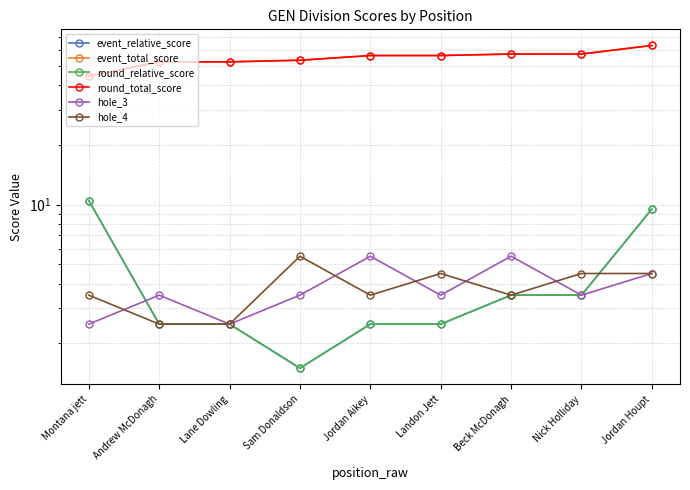

Does the chart have visible grid lines?

Yes